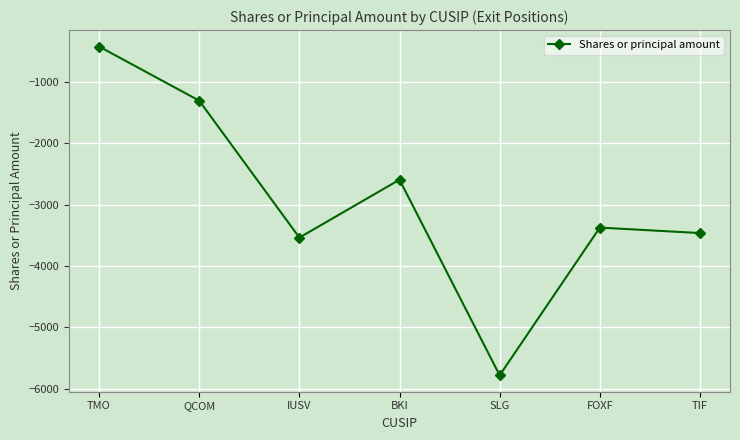

Does the chart have visible grid lines?

Yes